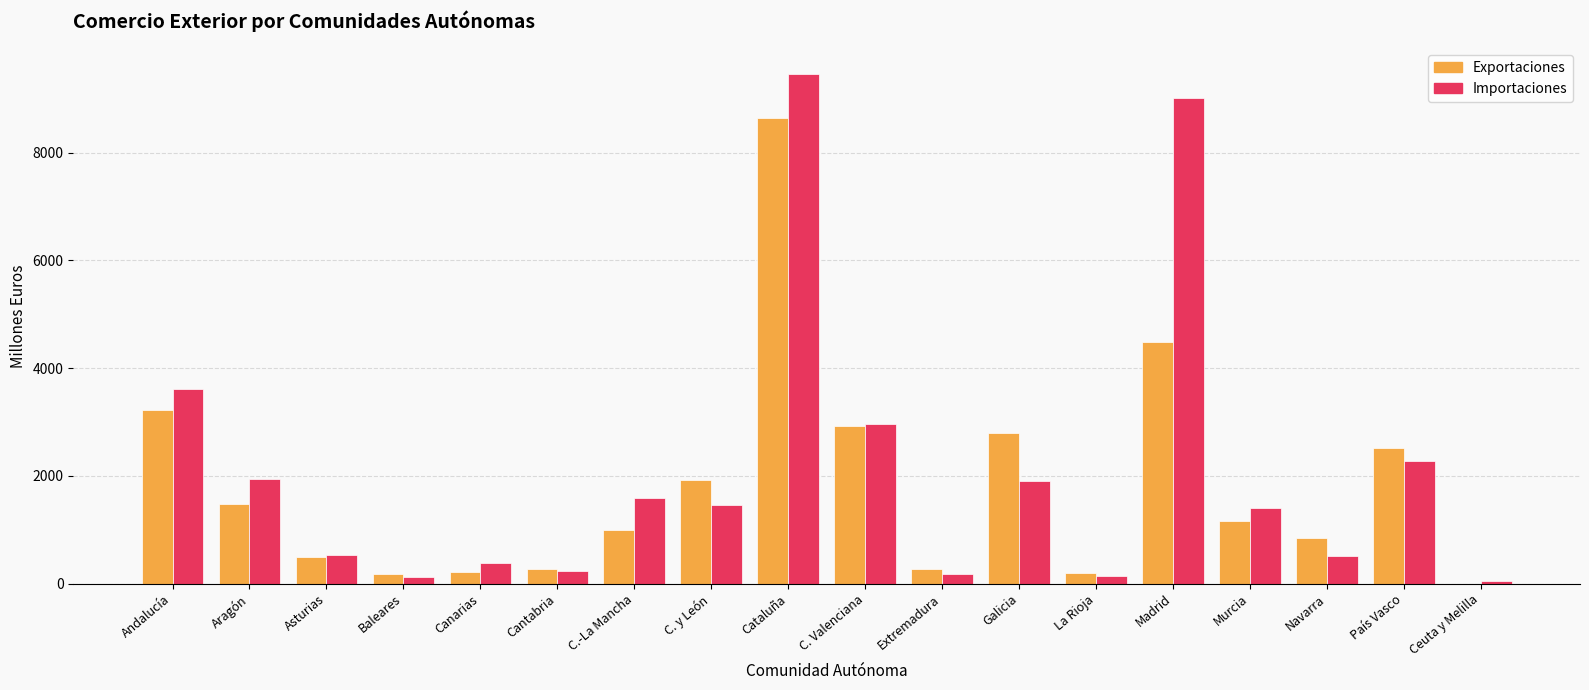

Between Canarias and C. y León, which series saw the biggest shift?

Exportaciones